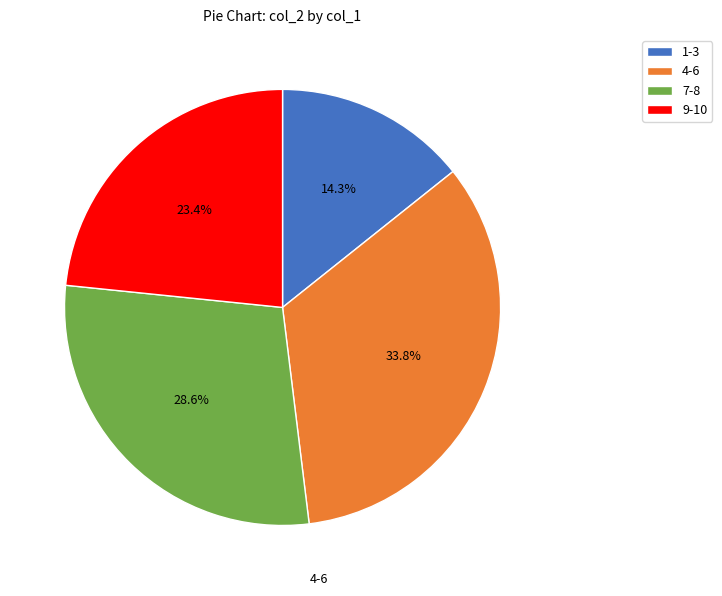

To the nearest percent, what is the difference between the largest and smallest slice percentages?

19%